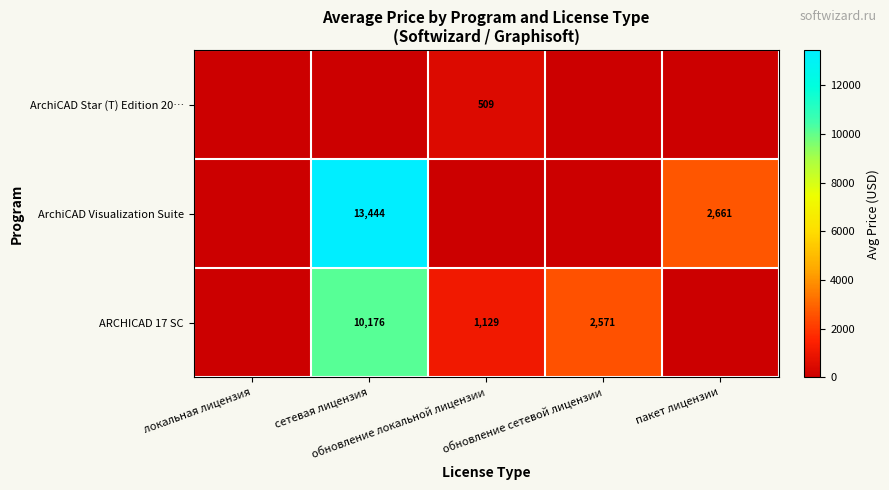

At which category is the sum across all series the highest?

сетевая лицензия